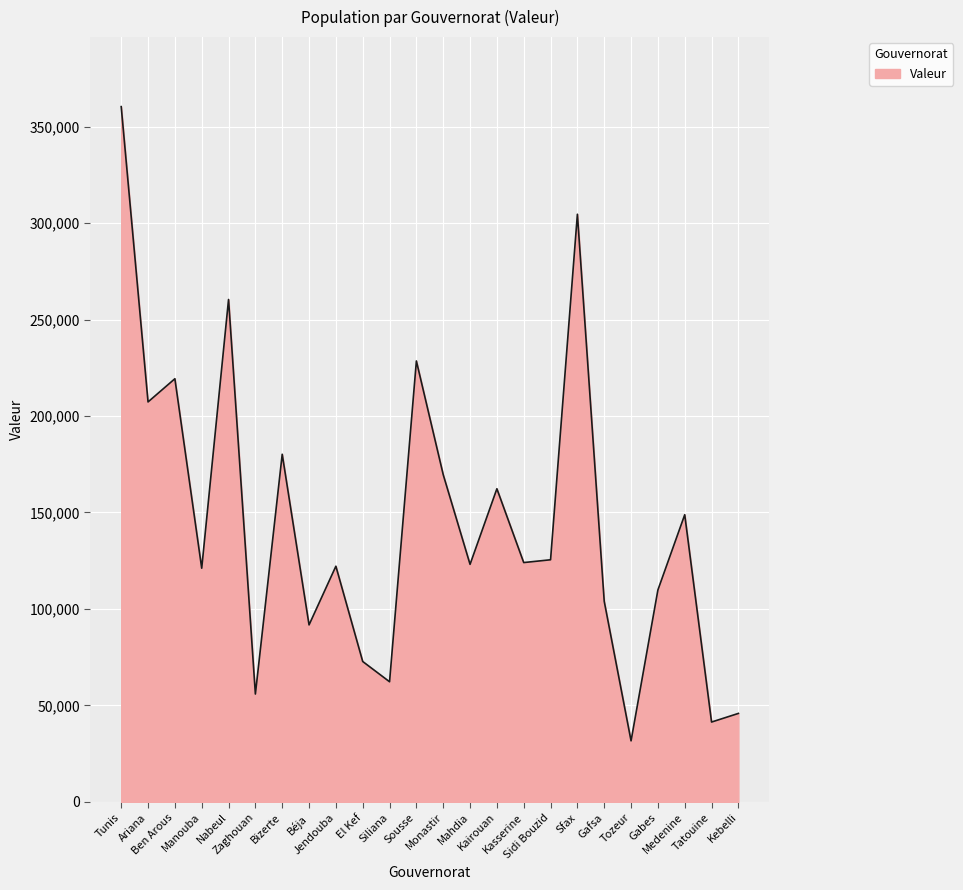

What is the smallest value displayed?

31619